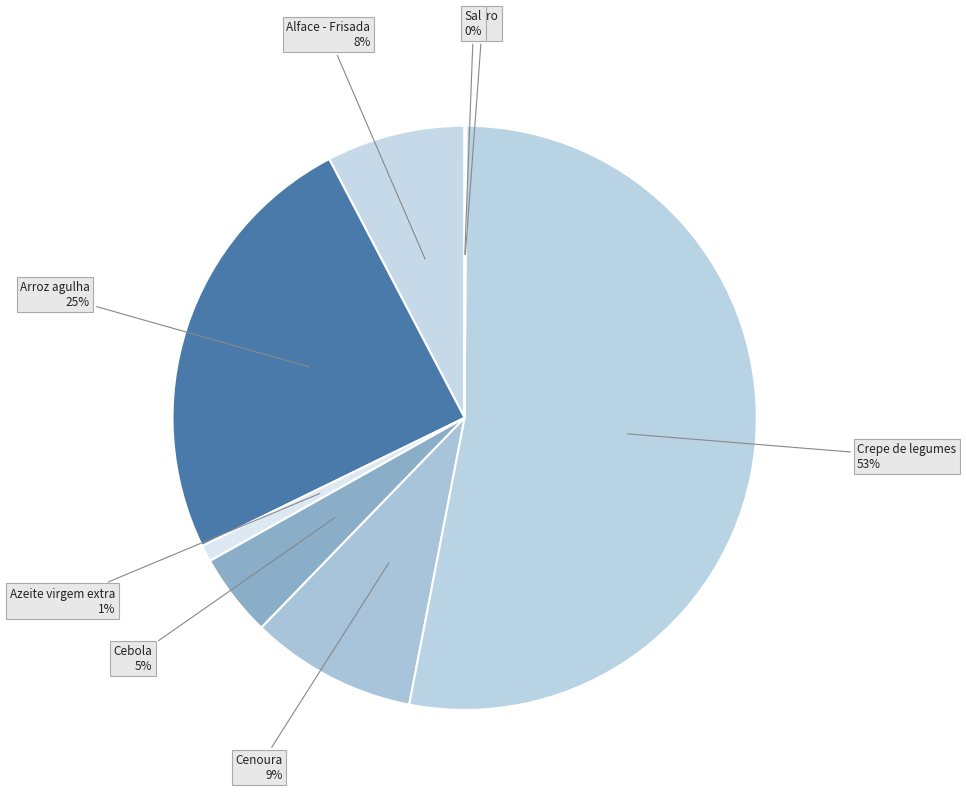

Which slice is the largest?

Crepe de legumes